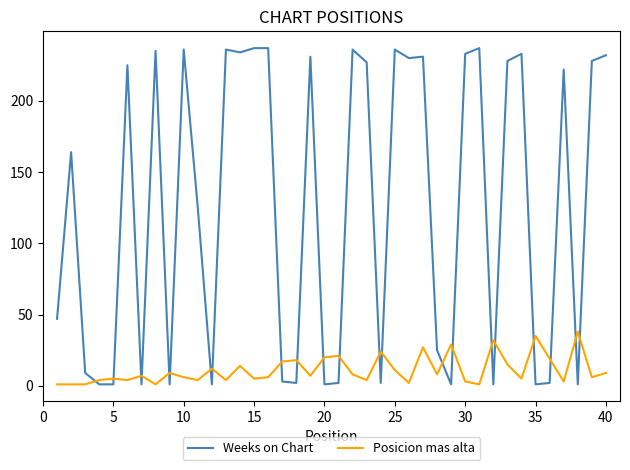

Which series has the largest range (max minus min)?

Weeks on Chart